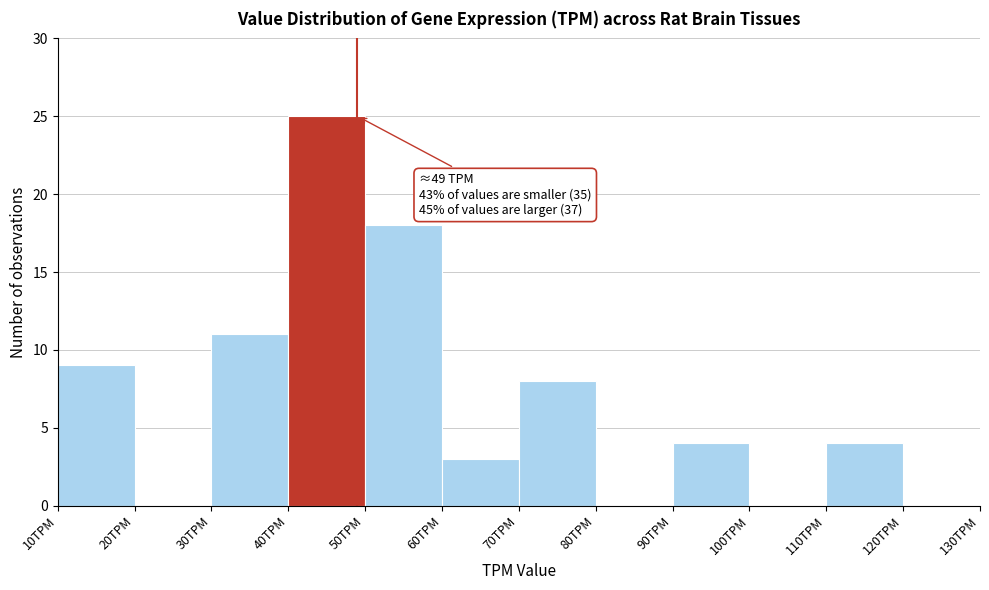

Which range on the x-axis has the tallest bar?

40 to 50